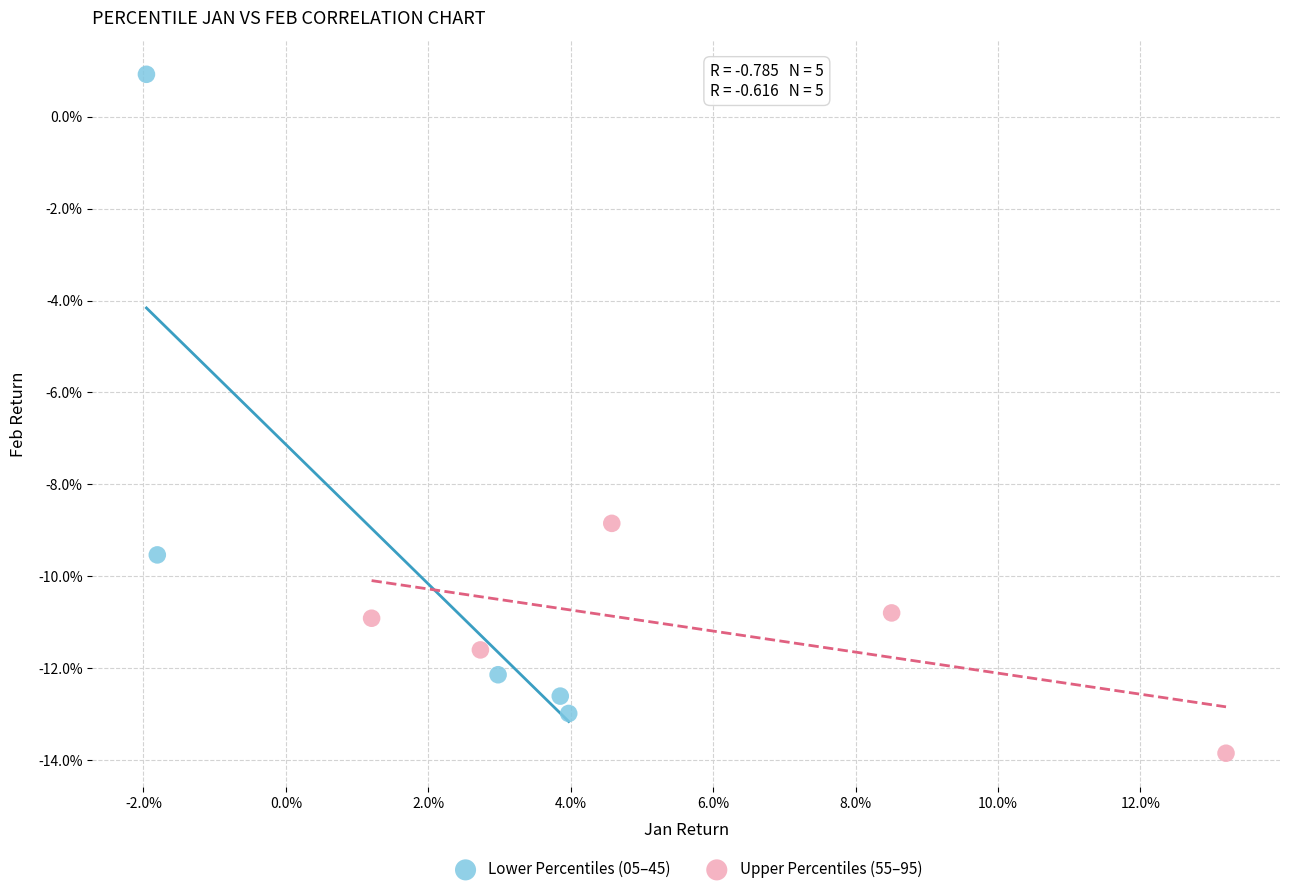

Which series contains the highest Y value?

Lower Percentiles (05–45)